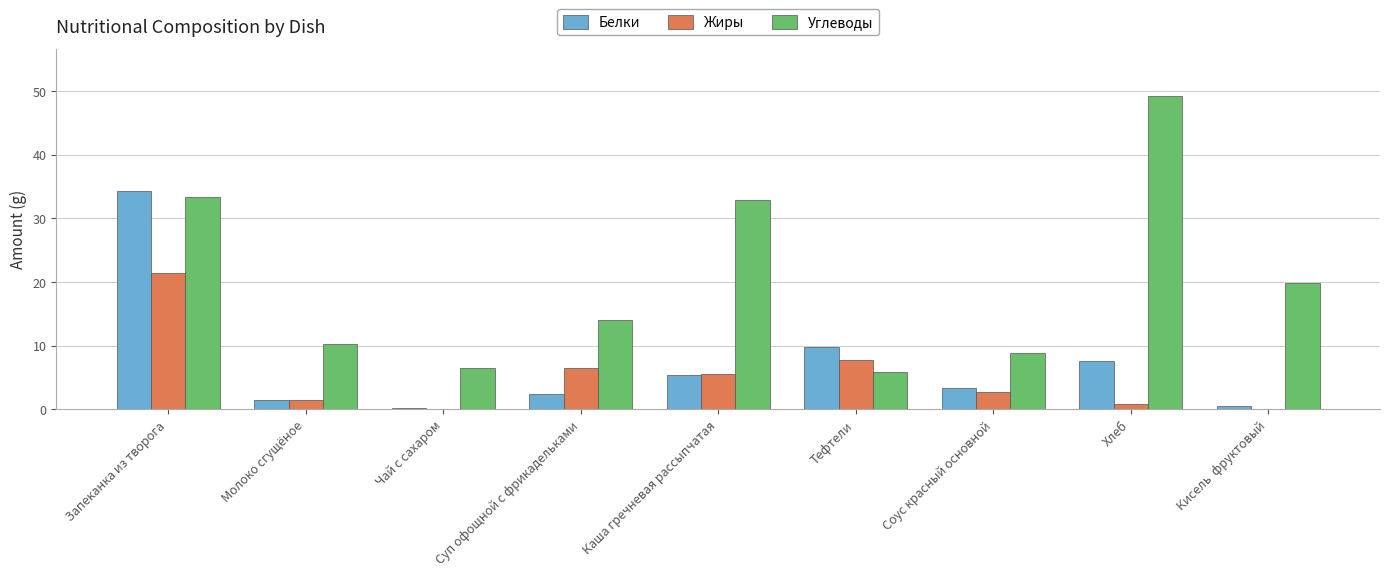

At which category is the sum across all series the highest?

Запеканка из творога